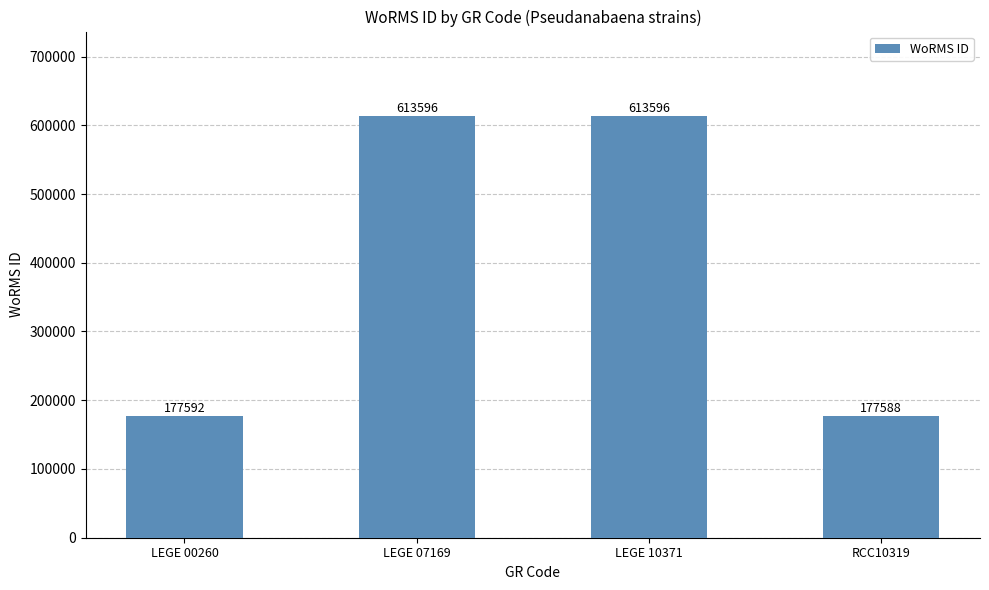

Reading left to right, extract all data points from this chart.

LEGE 00260=177592	LEGE 07169=613596	LEGE 10371=613596	RCC10319=177588